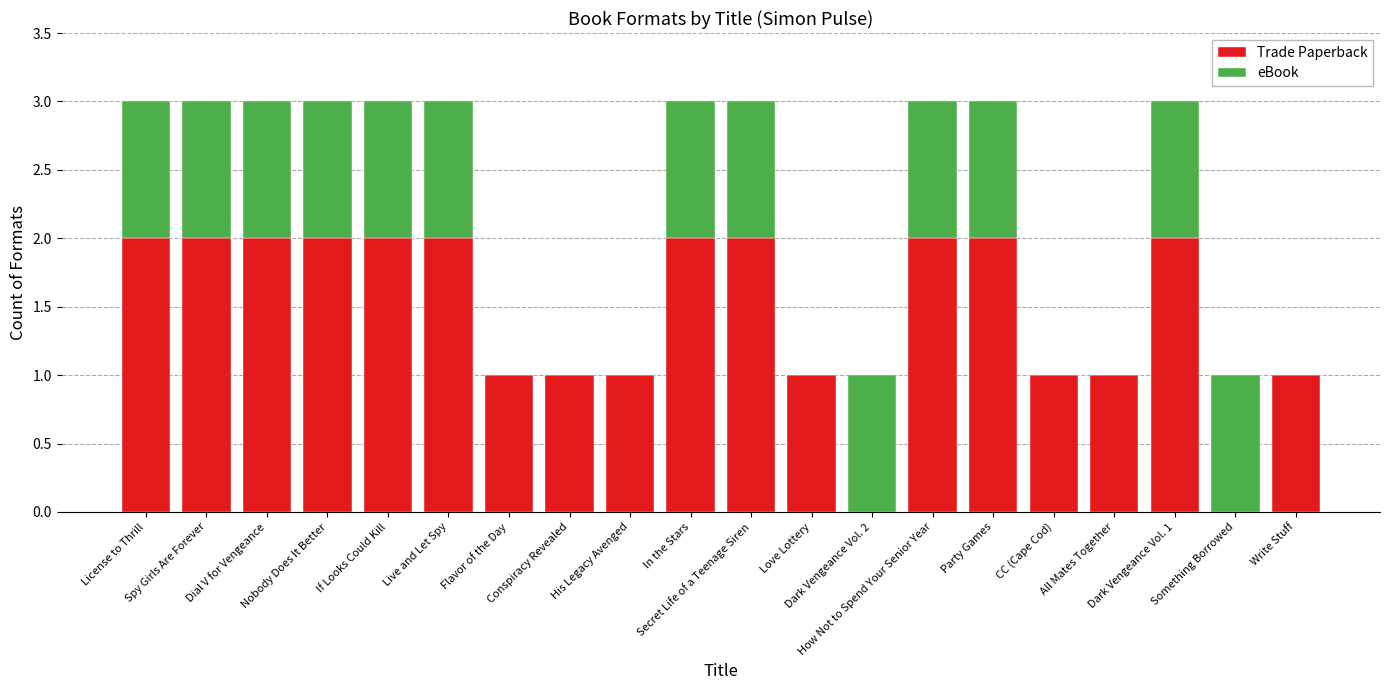

Which series has the widest spread of values?

Trade Paperback